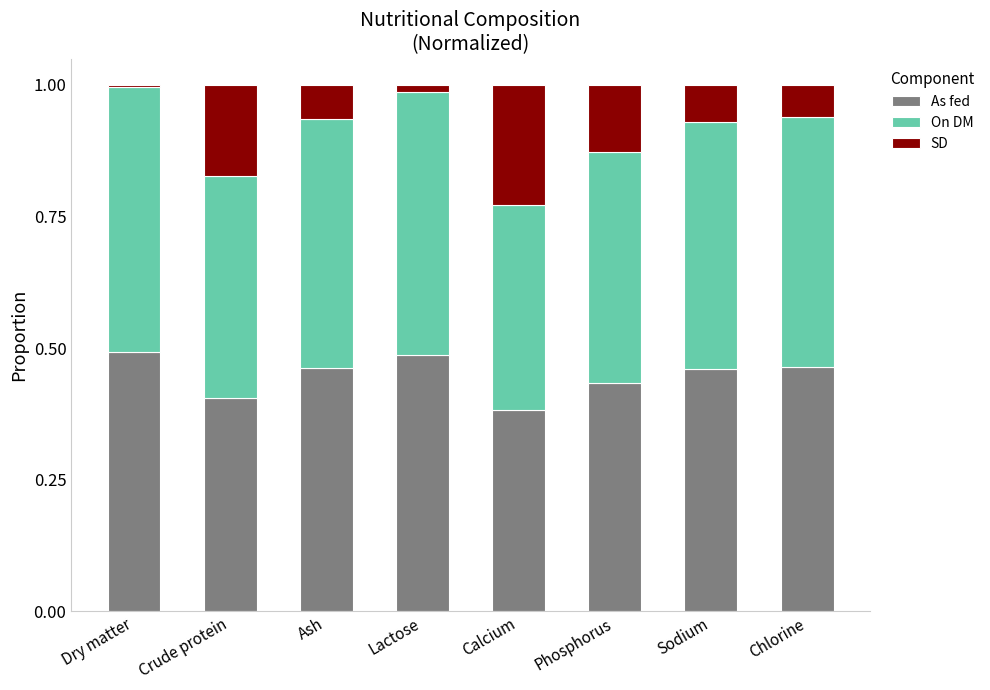

The value of As fed at Crude protein is 0.4. True or false?

True